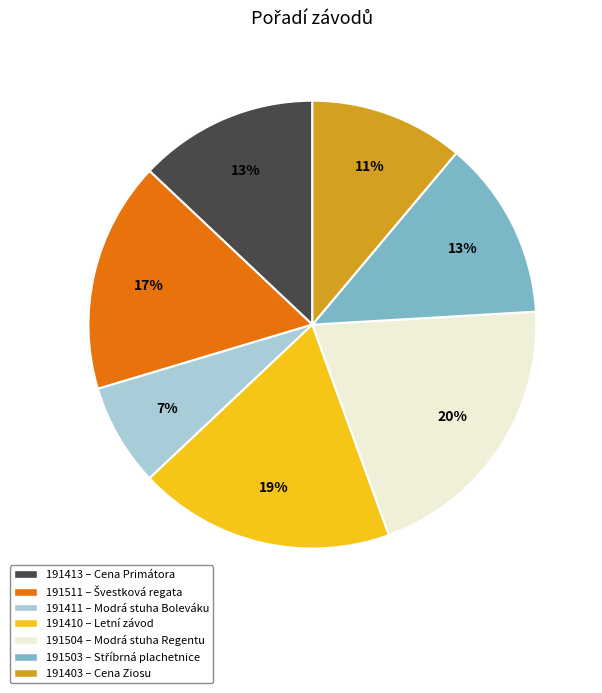

True or false: 191504 accounts for 20% of the total.

True